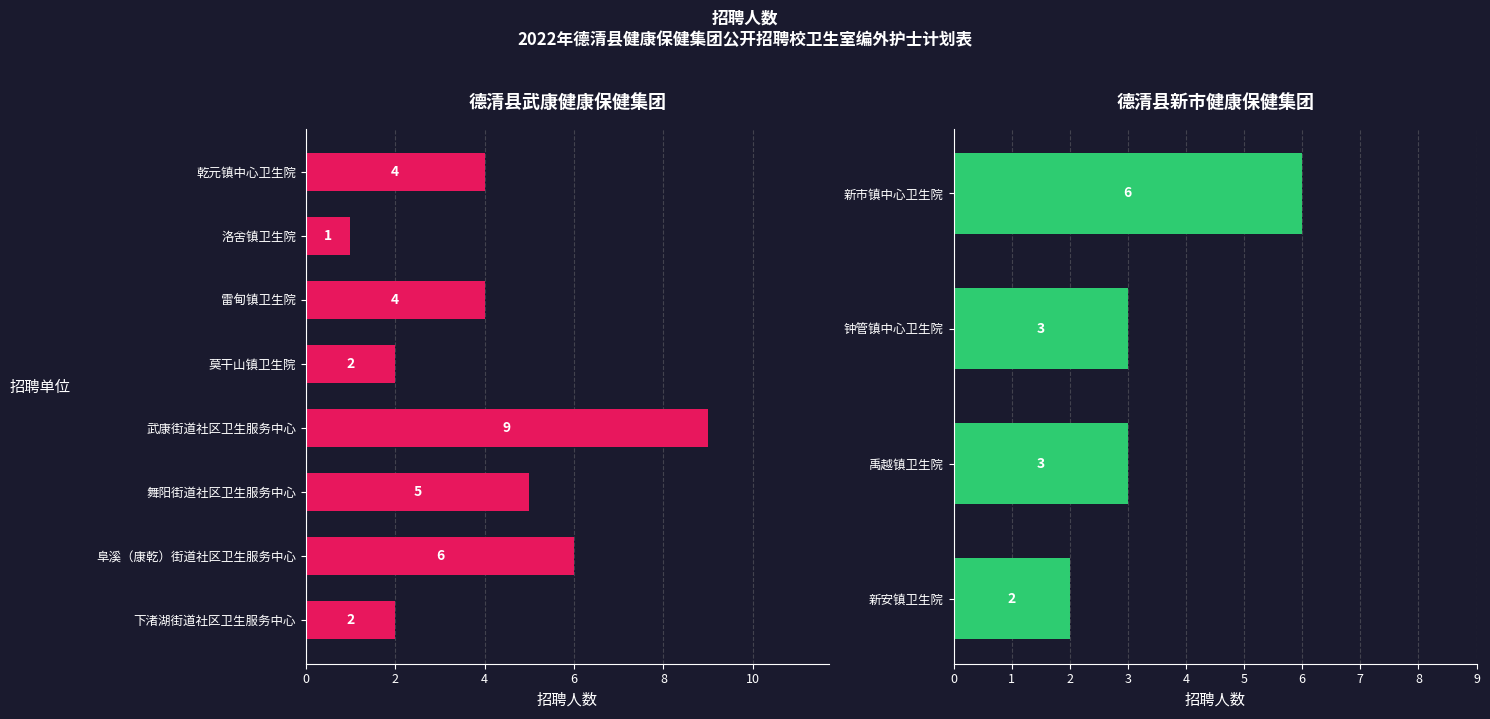

What is the minimum value shown in the chart?

1